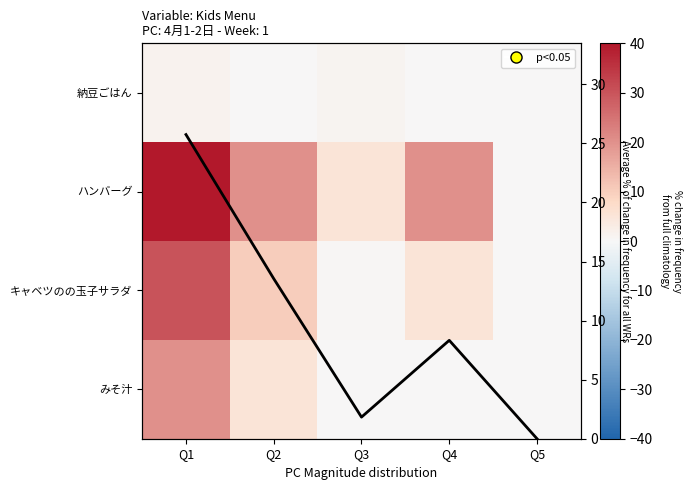

Which series has the largest range (max minus min)?

ハンバーグ